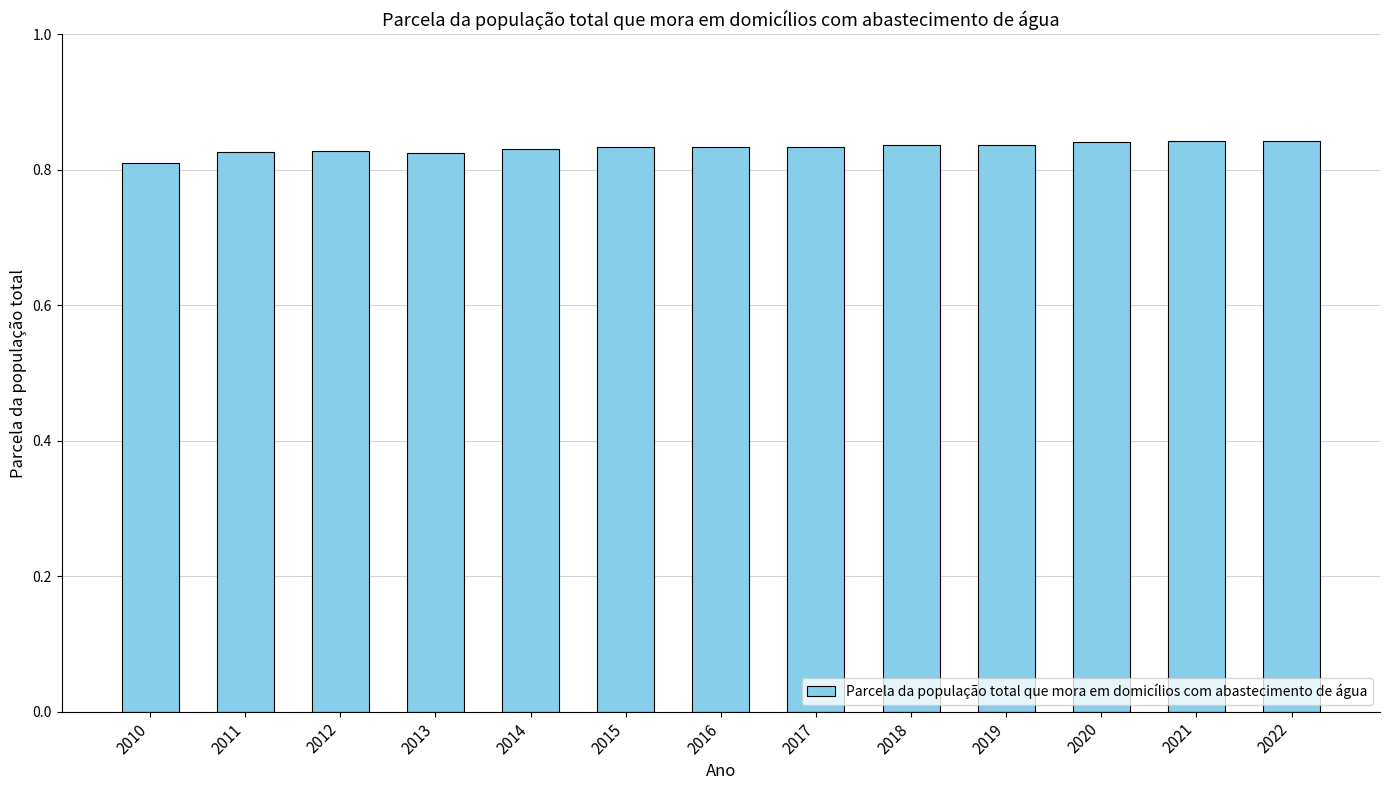

Is it true that the value at 2022 is 1.4?

False